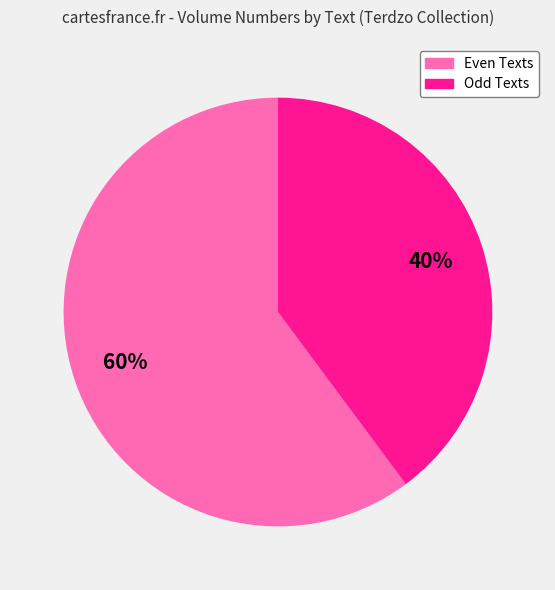

How many segments does this pie chart have?

2